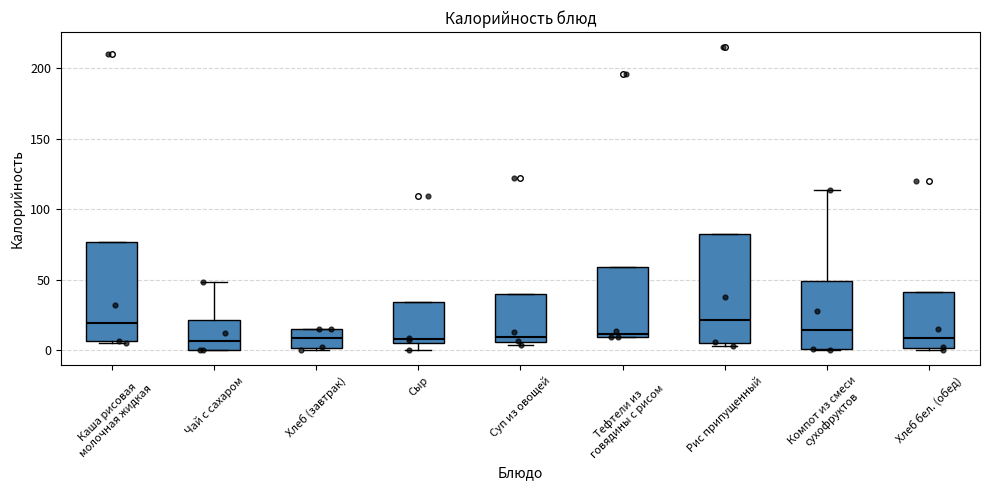

Comparing the boxes themselves (not the whiskers), which one is the tallest?

Рис припущенный